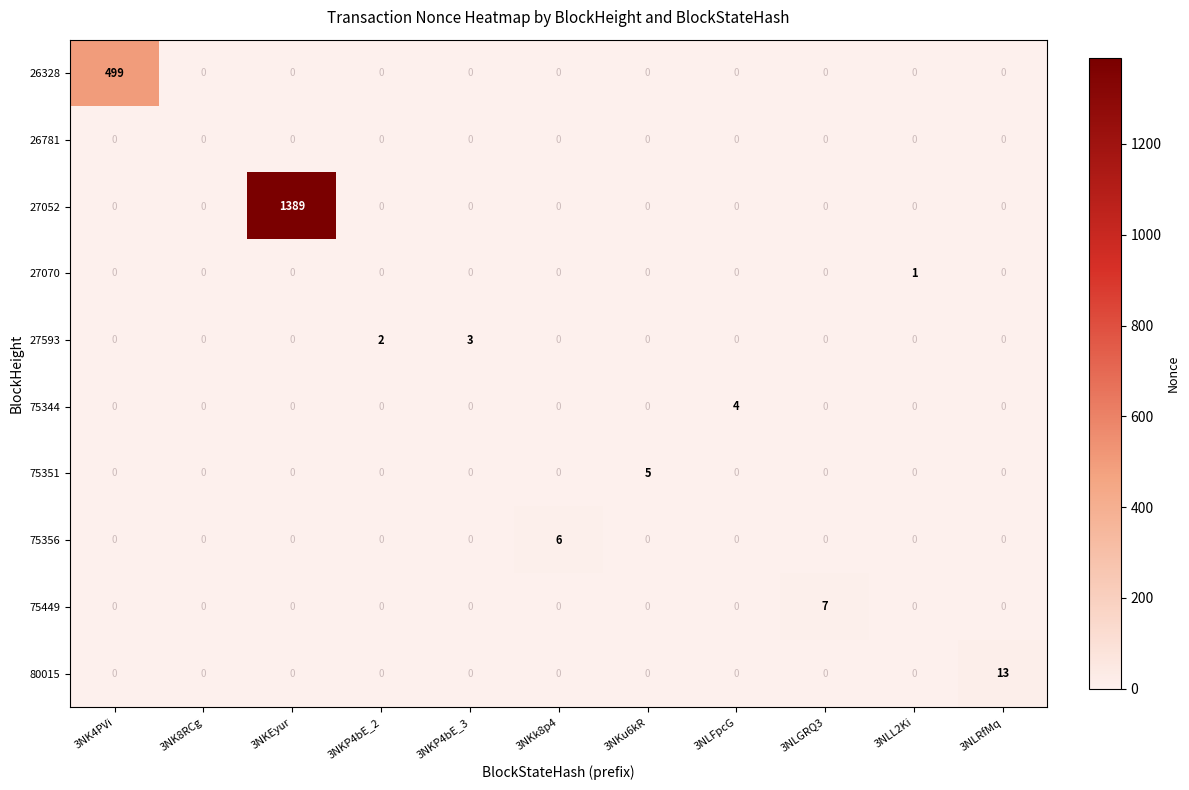

Which series changed the most between 3NK8RCg and 3NKu6kR?

row_6